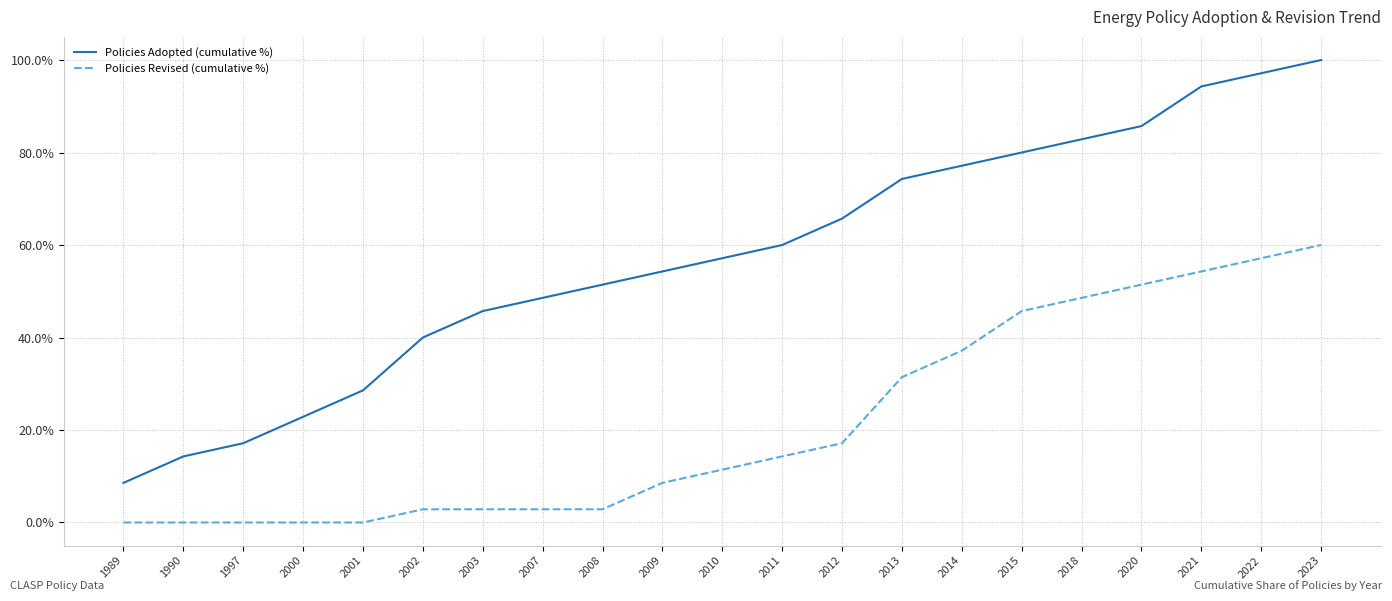

List the series in order of their overall mean, lowest first.

Policies Revised (cumulative %), Policies Adopted (cumulative %)